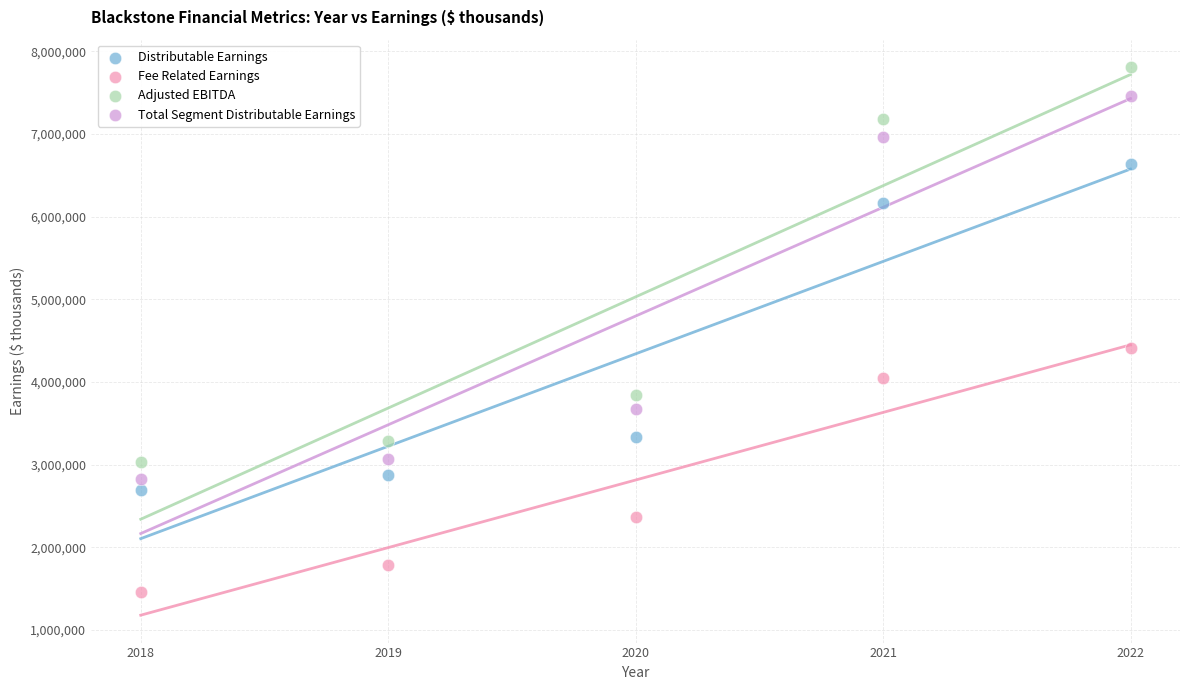

In the Total Segment Distributable Earnings series, what Y value is closest to 5140822?

3680633